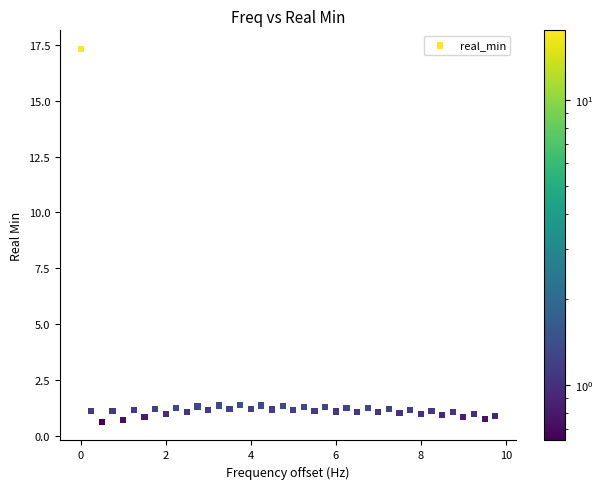

What is the range of Y values (max minus min)?

16.7